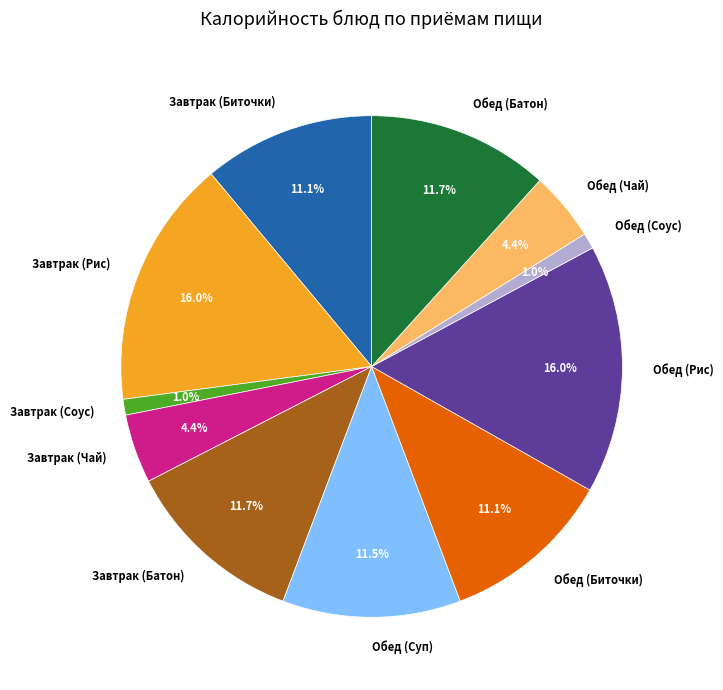

Does any single category account for the majority?

No